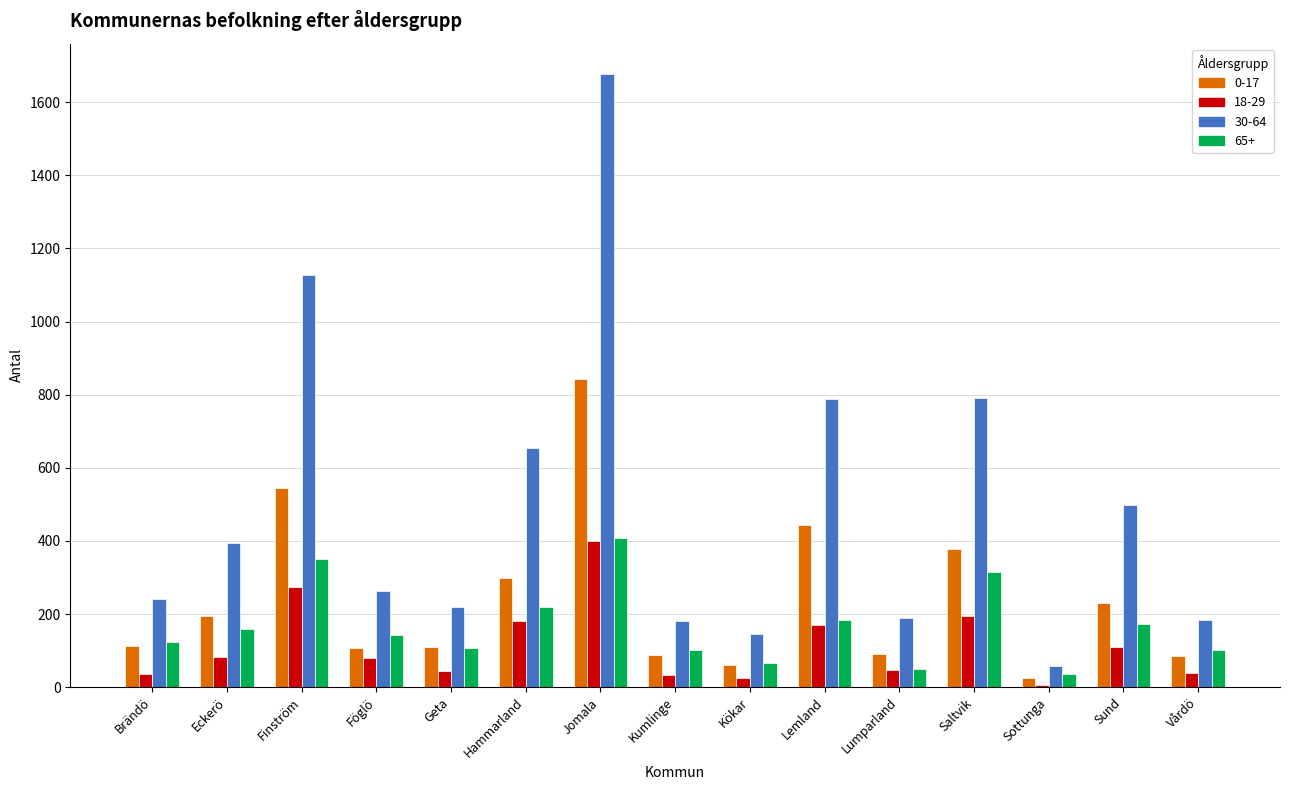

Which series has the widest spread of values?

30-64